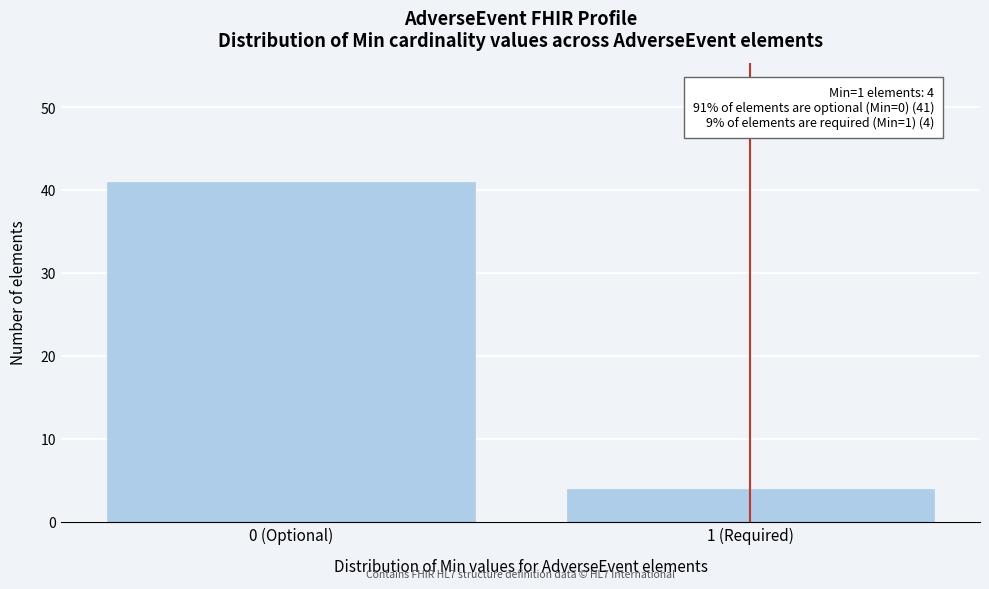

Reading right to left, what are all the values shown in this chart?

4	41